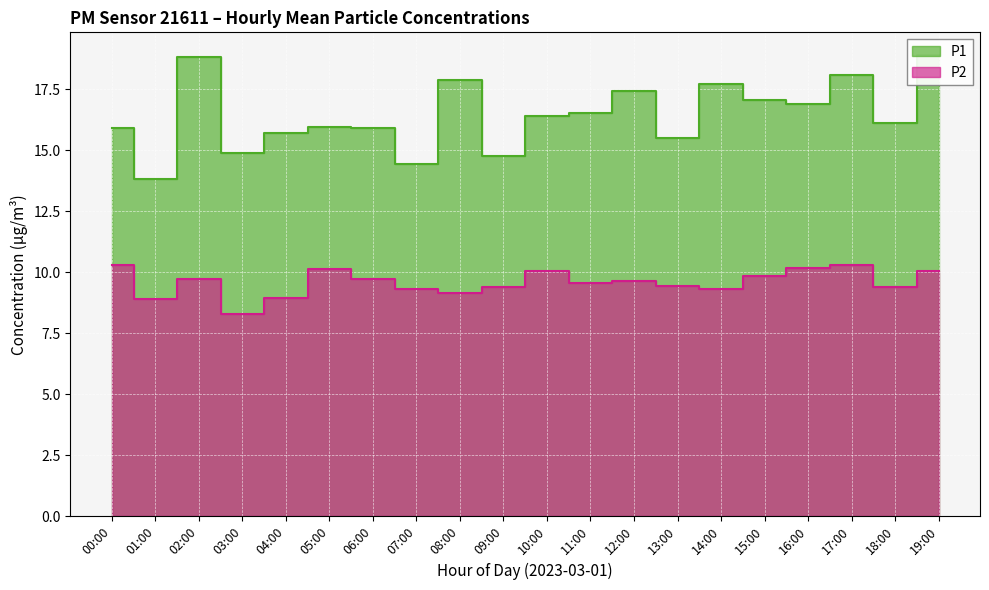

What is the smallest value displayed?

8.3